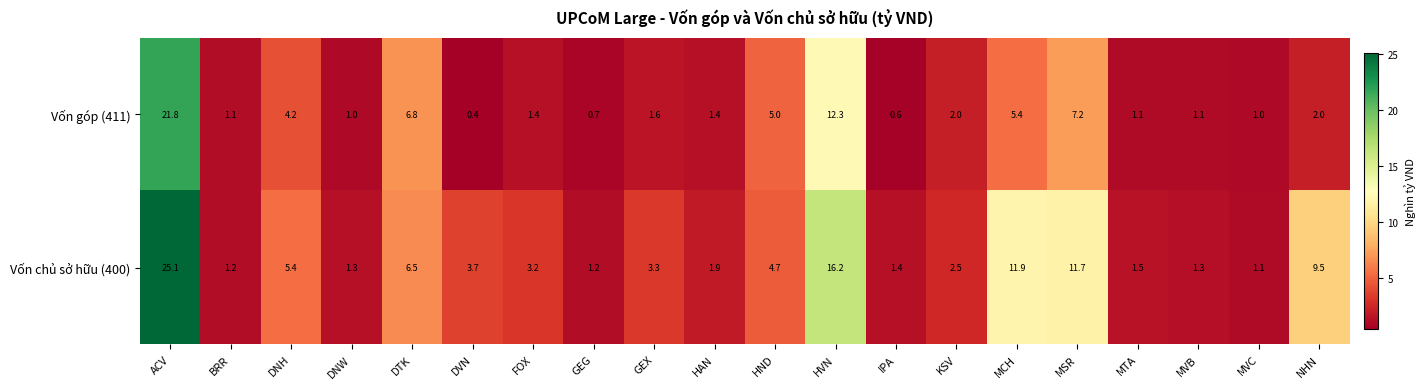

What is the difference between the second highest and minimum values in the Vốn góp (411) series?

11.9